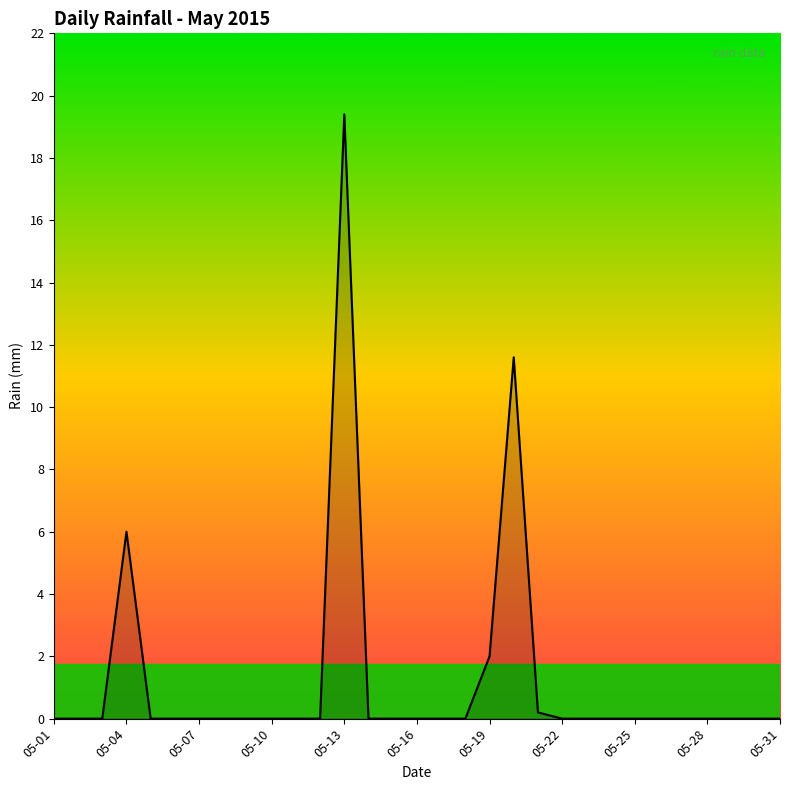

What is the maximum value shown in the chart?

19.4